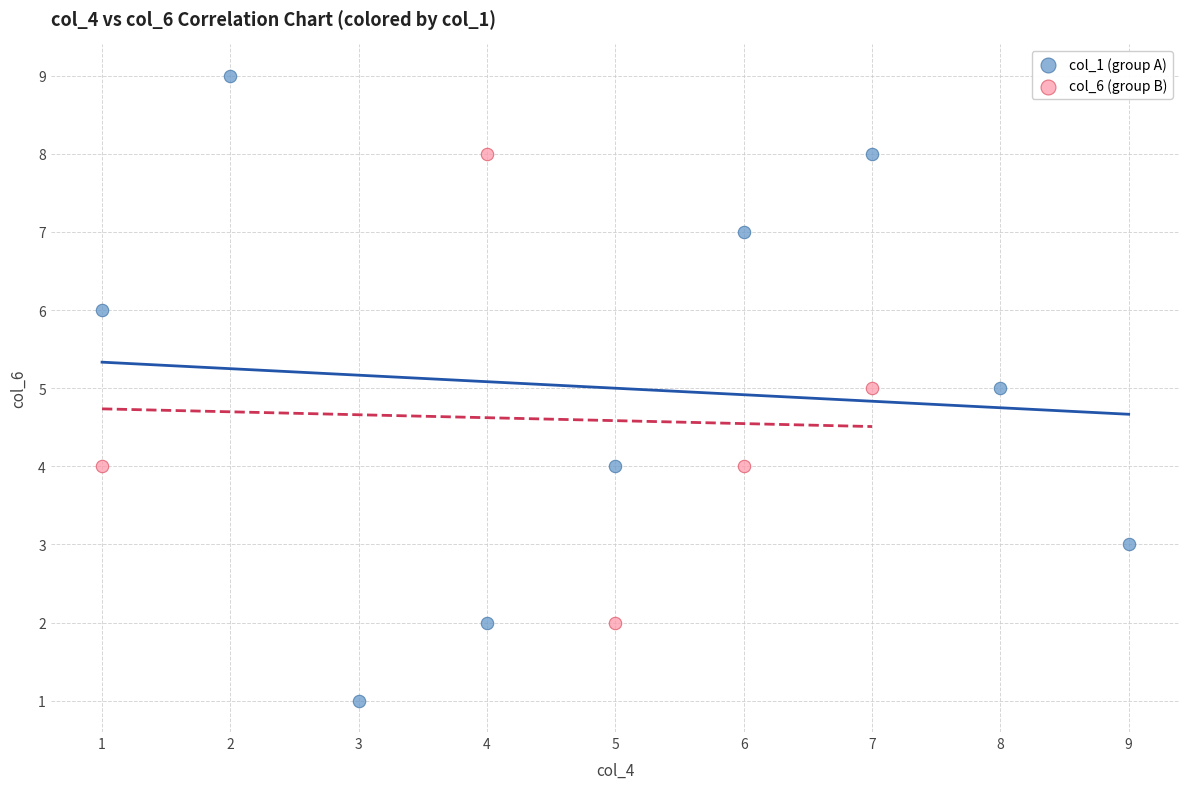

Which series reaches the maximum Y coordinate?

col_1 (group A)